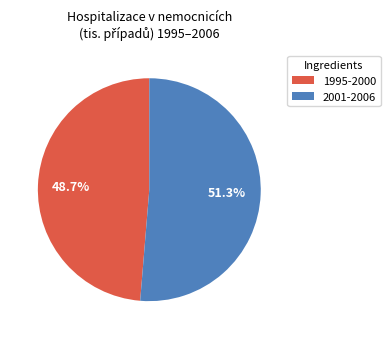

Which category has the biggest portion of the pie?

2001-2006